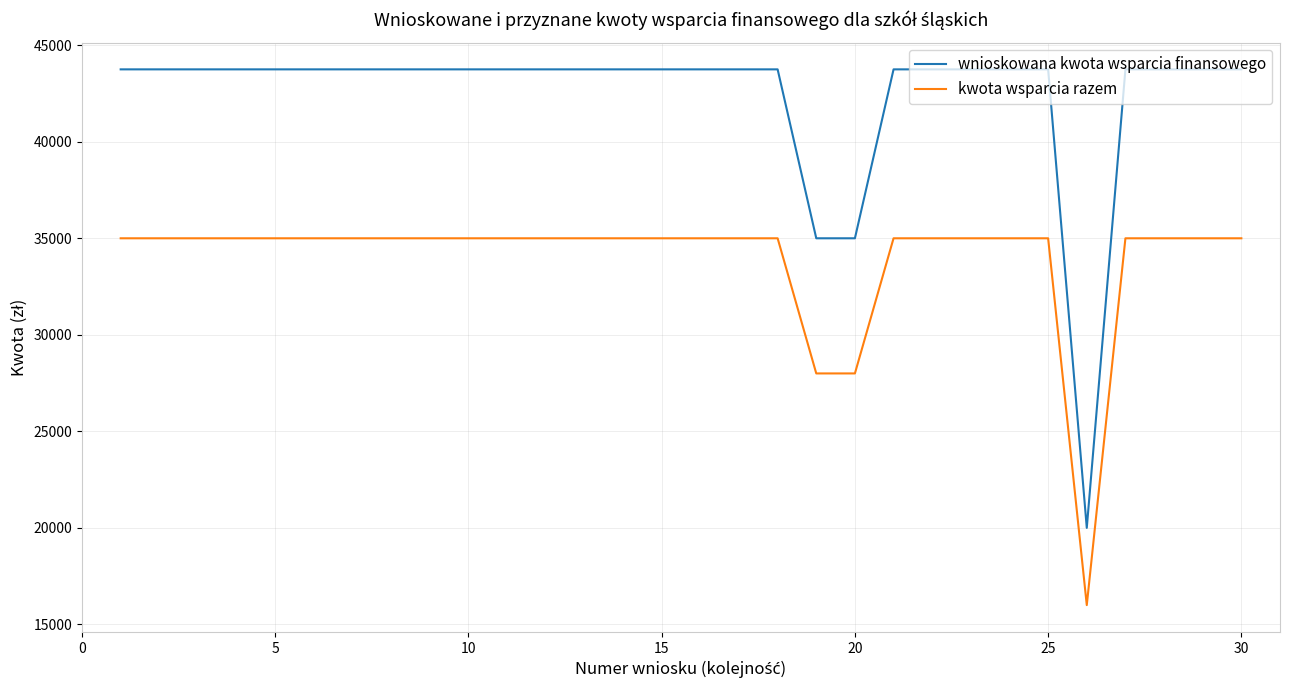

True or false: kwota wsparcia razem and wnioskowana kwota wsparcia finansowego intersect in this chart.

False